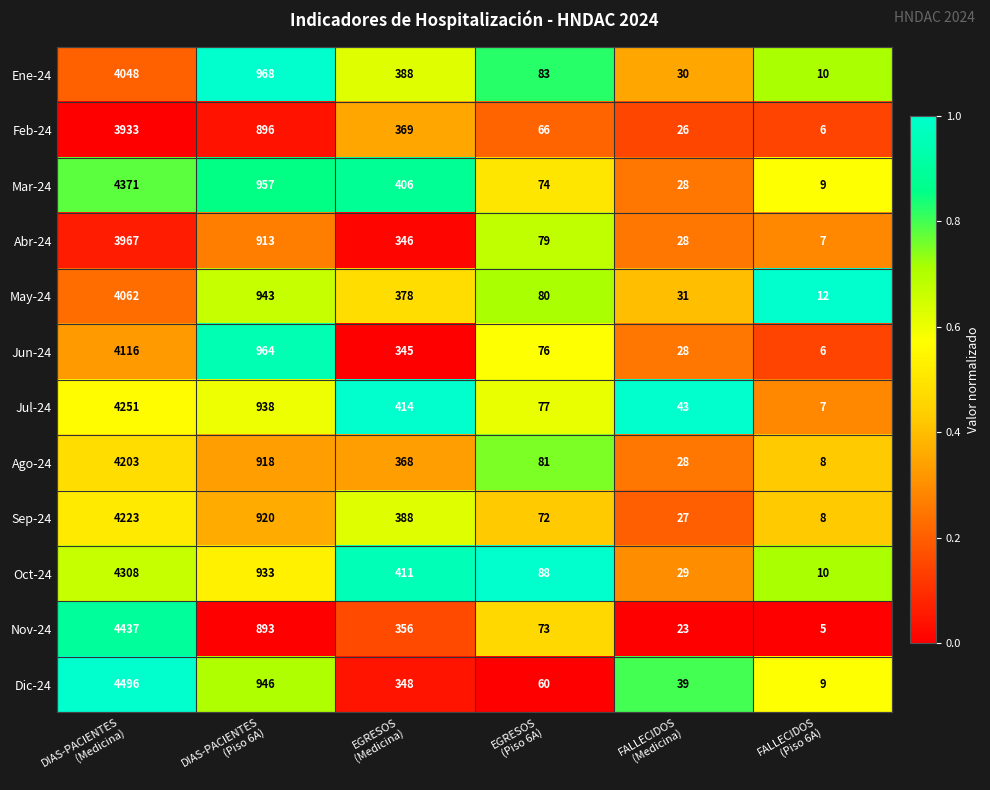

What is the greatest value displayed?

4496